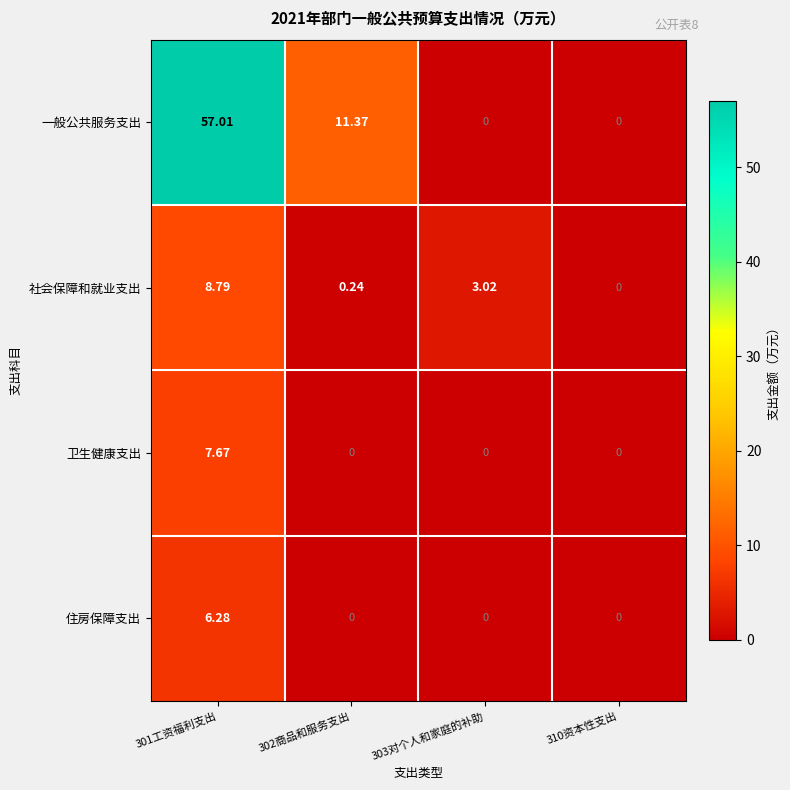

Is the value of 住房保障支出 at 301工资福利支出 greater than the value of 社会保障和就业支出 at 303对个人和家庭的补助?

Yes